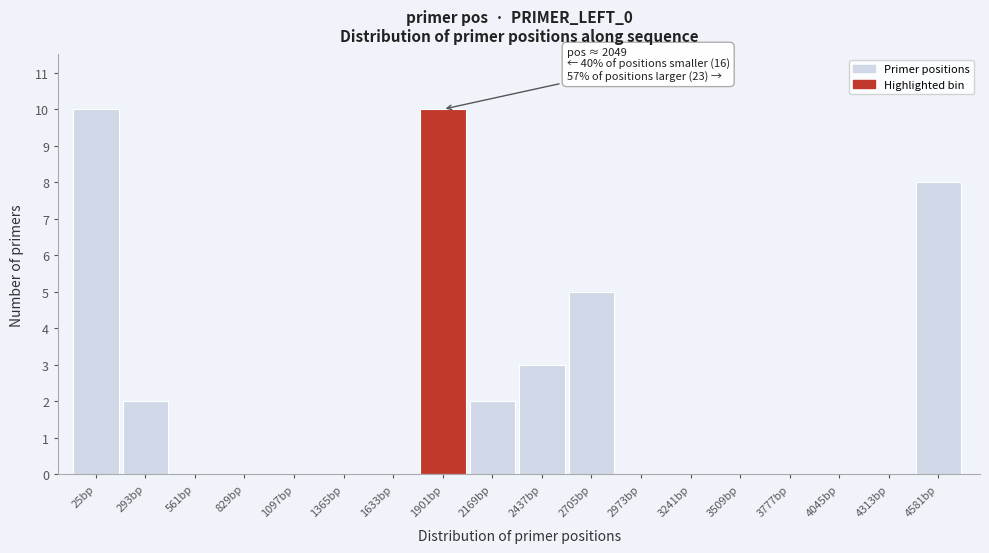

Reading left to right, extract all data points from this chart.

25bp=10	293bp=2	561bp=0	829bp=0	1097bp=0	1365bp=0	1633bp=0	1901bp=10	2169bp=2	2437bp=3	2705bp=5	2973bp=0	3241bp=0	3509bp=0	3777bp=0	4045bp=0	4313bp=0	4581bp=8